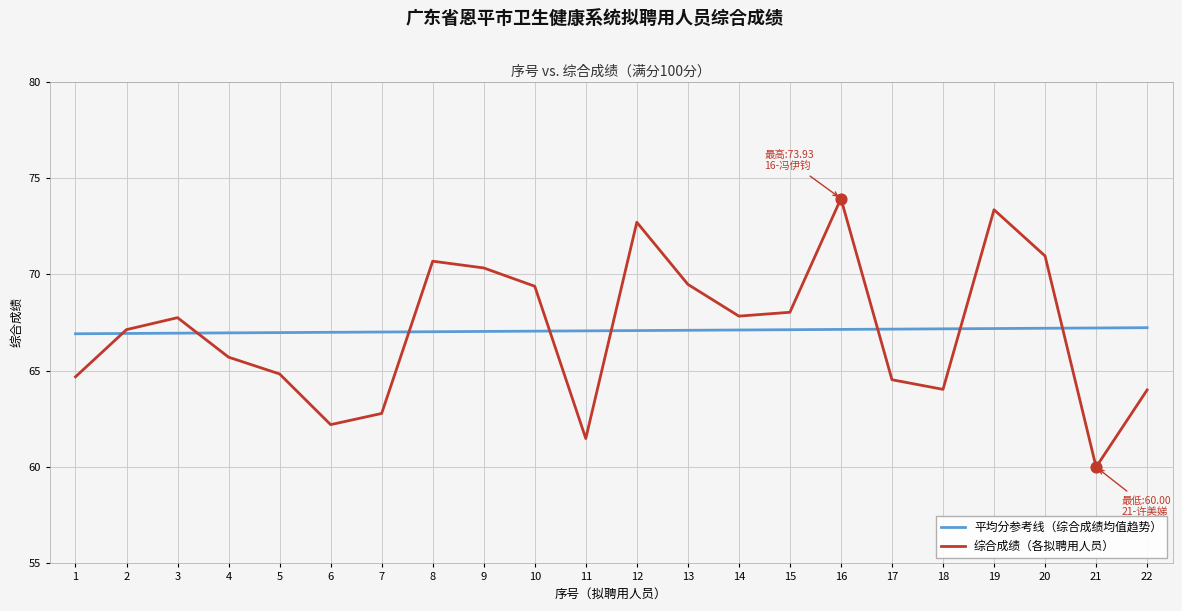

What is the total value across all series at 15?

135.2